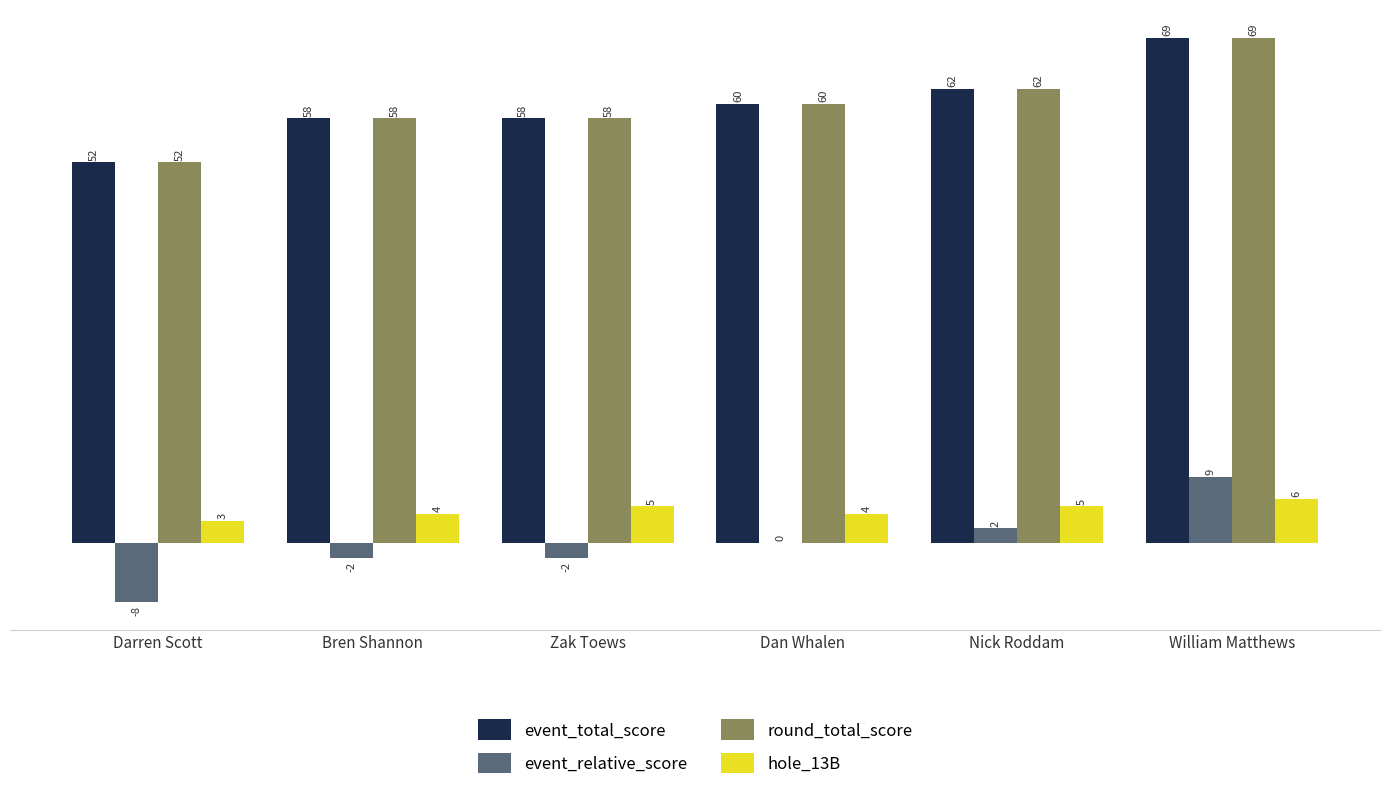

At which label does event_total_score reach its peak?

William Matthews